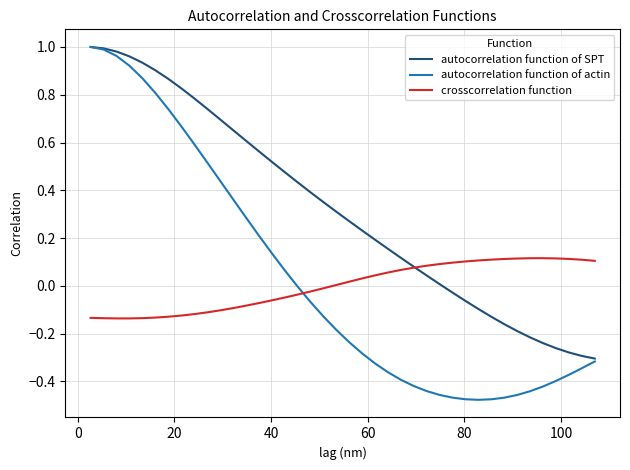

After their last crossing, which series has the higher values: autocorrelation function of actin or crosscorrelation function?

crosscorrelation function